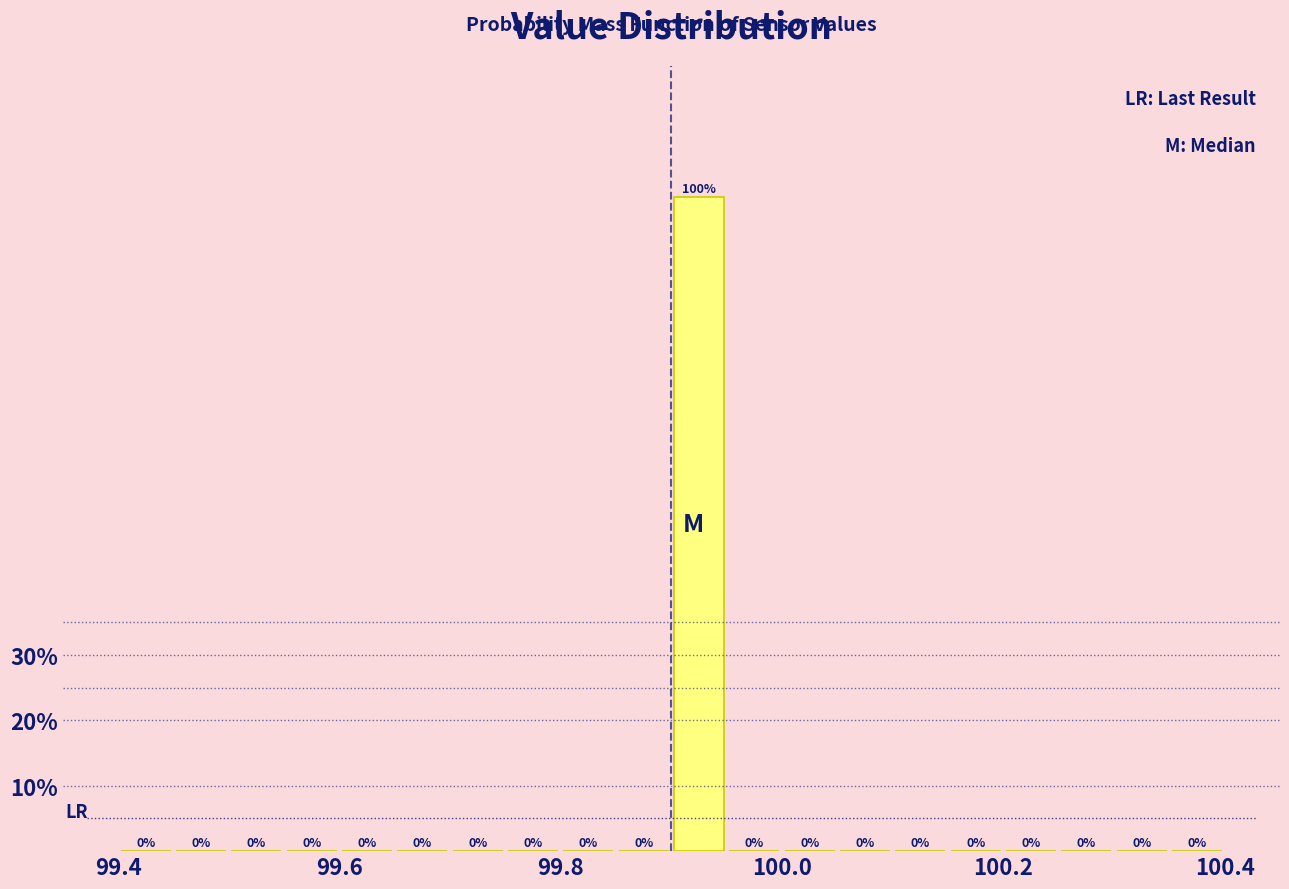

Read against the x-axis, roughly where is the centre of the tallest bar?

99.92